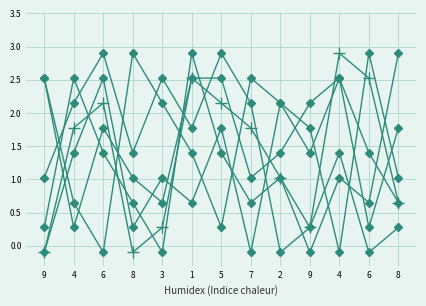

What is the maximum value shown in the chart?

2.9